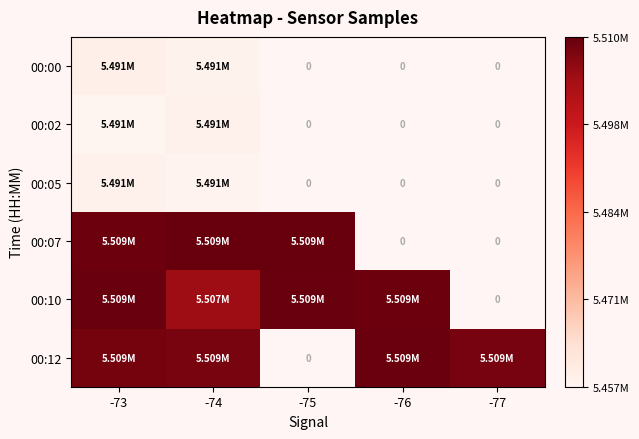

At -73, list the series in order from largest to smallest.

00:10, 00:07, 00:12, 00:00, 00:05, 00:02